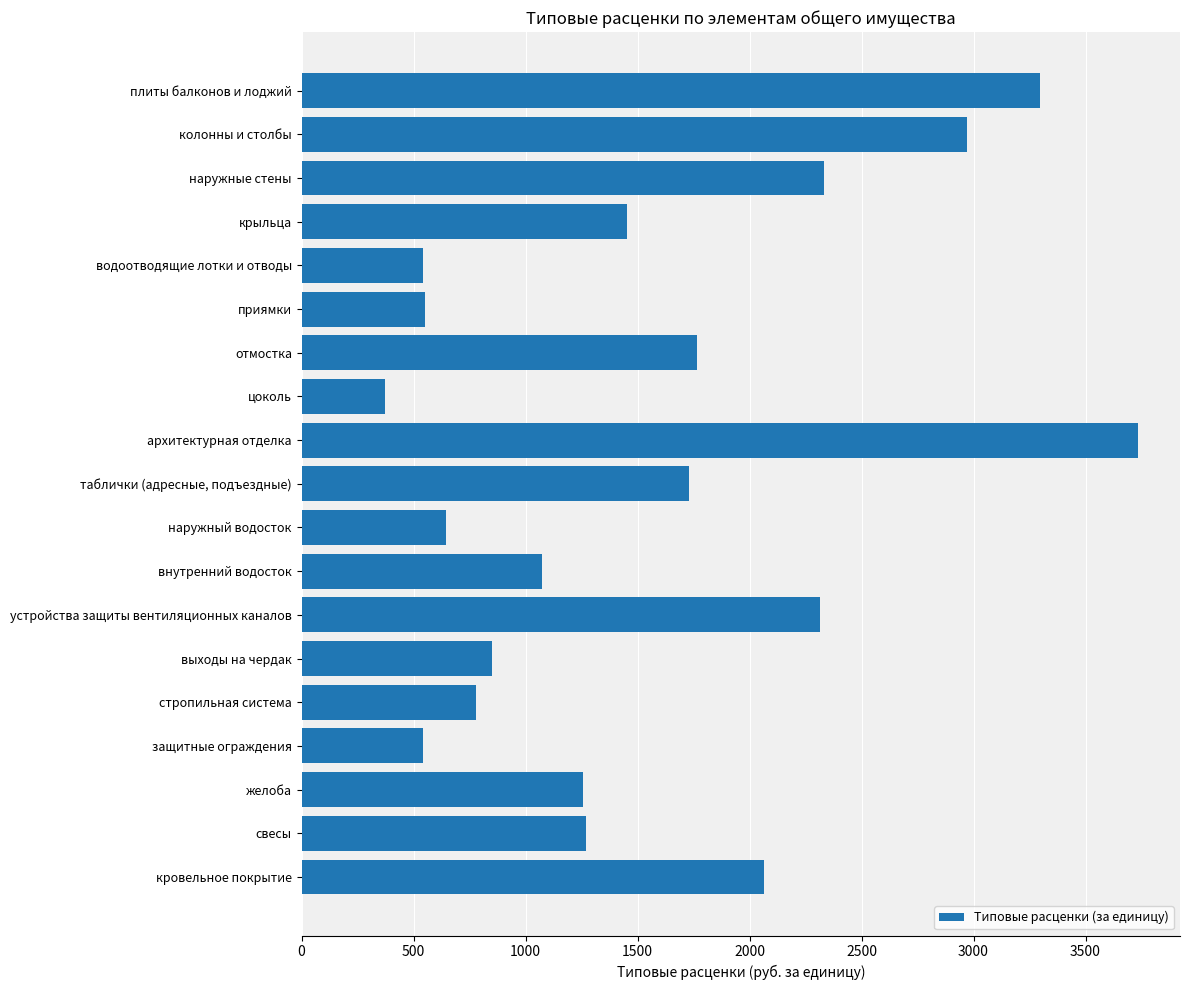

List the labels in order of value, largest first.

архитектурная отделка, плиты балконов и лоджий, колонны и столбы, наружные стены, устройства защиты вентиляционных каналов, кровельное покрытие, отмостка, таблички (адресные, подъездные), крыльца, свесы, желоба, внутренний водосток, выходы на чердак, стропильная система, наружный водосток, приямки, защитные ограждения, водоотводящие лотки и отводы, цоколь